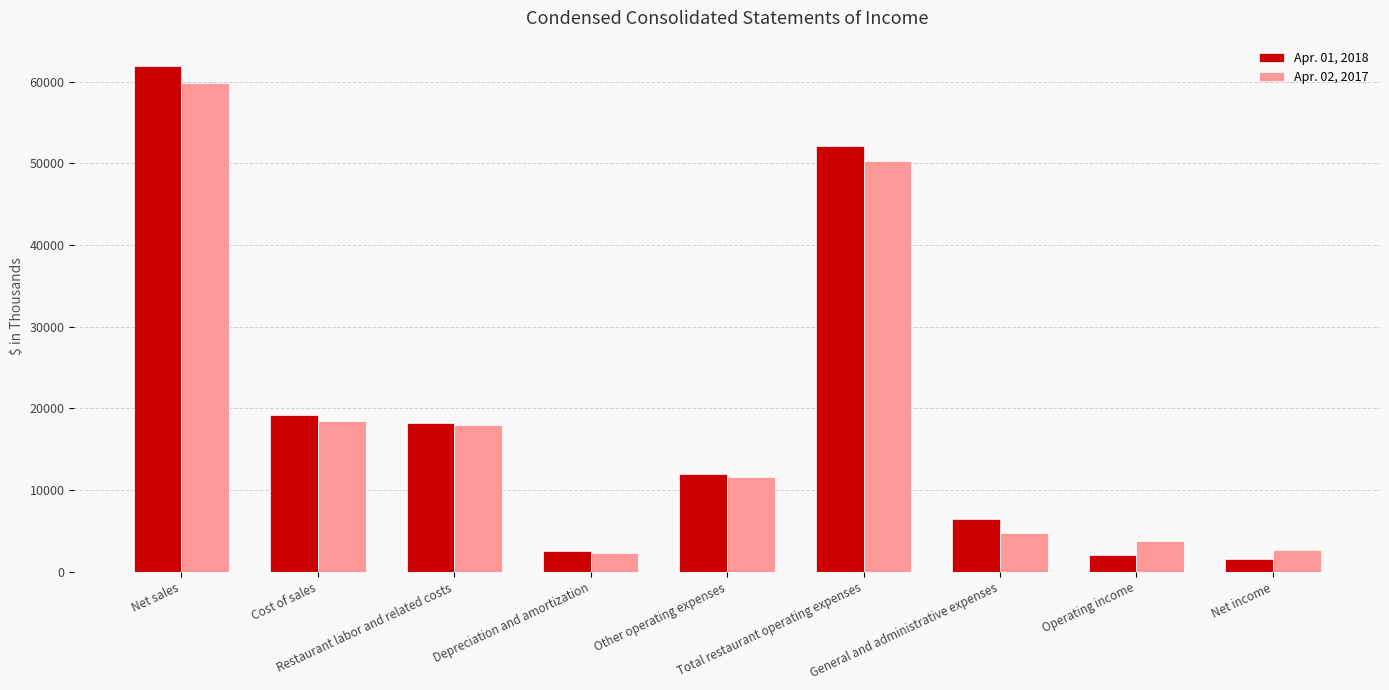

What is the value of the Apr. 02, 2017 bar at the 5th from the left?

11570